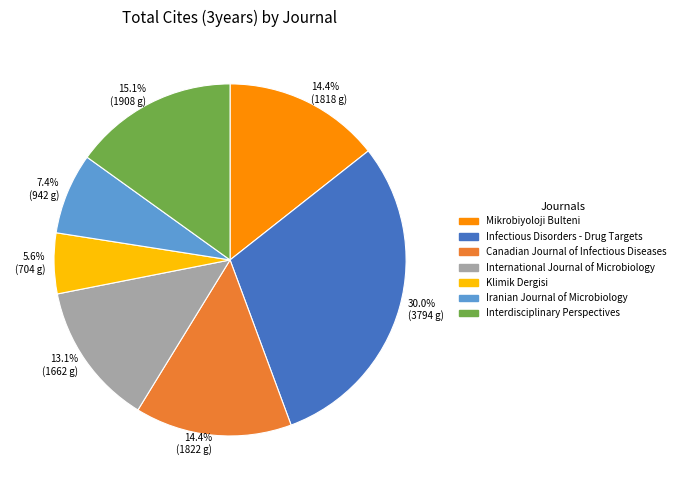

How many segments does this pie chart have?

7